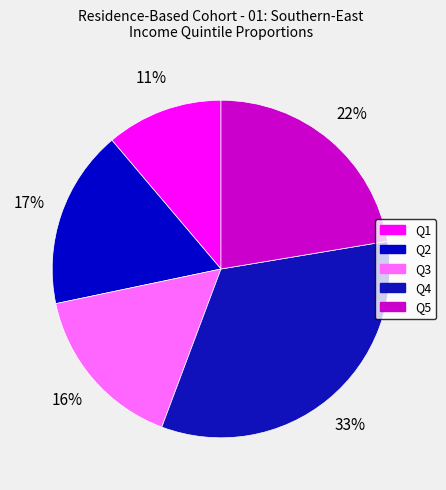

The Q3 slice represents 24% of the pie. True or false?

False